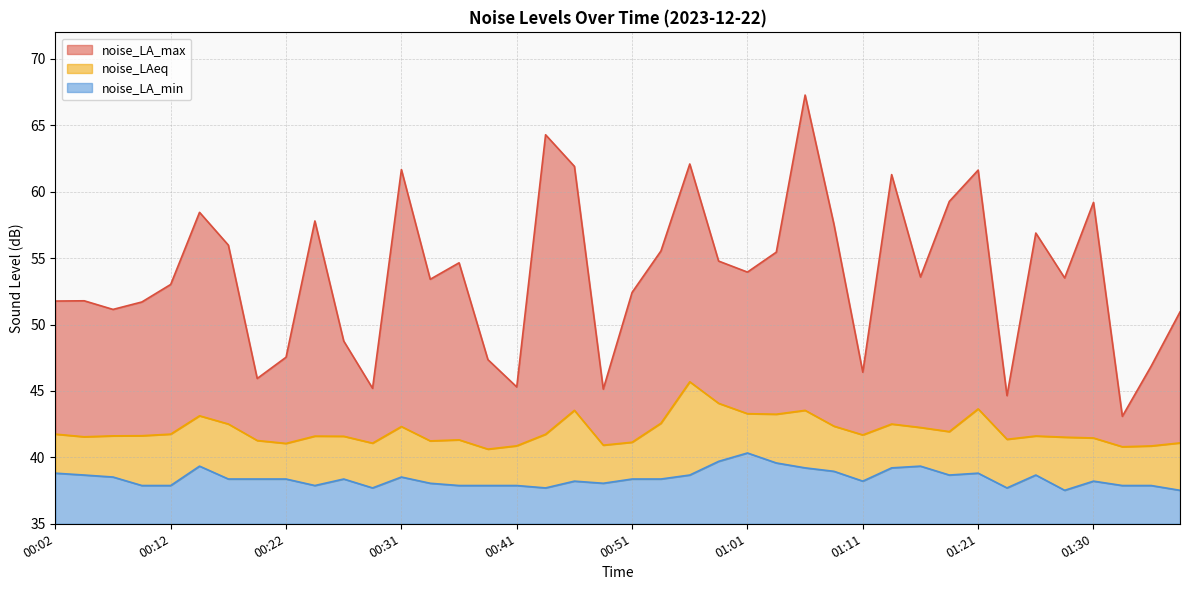

What is the minimum value for noise_LA_max?

43.1